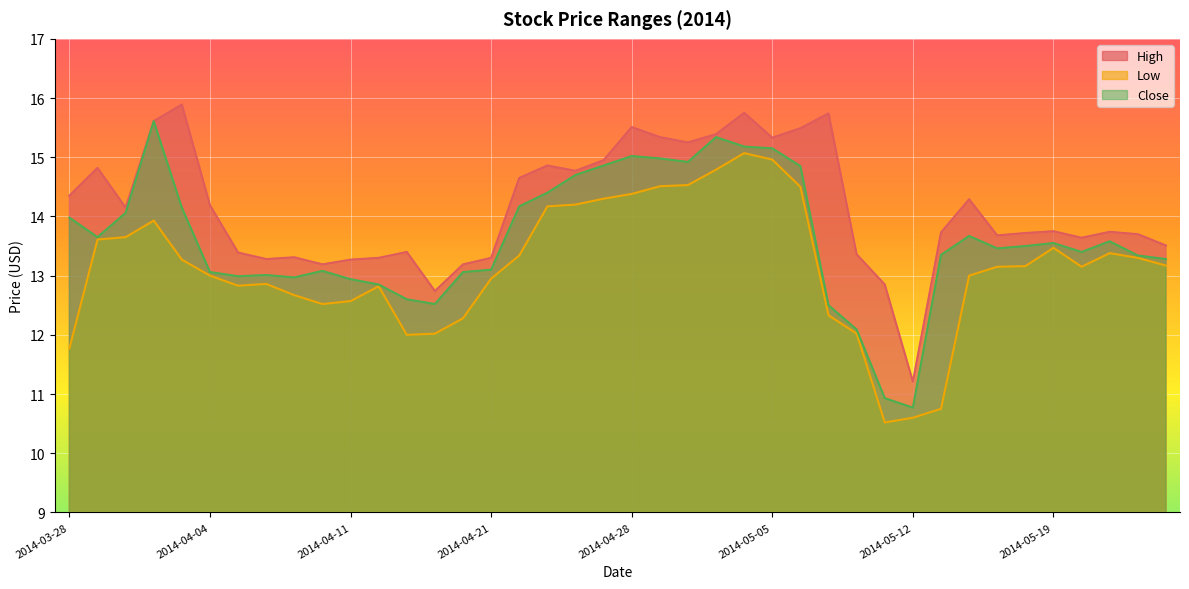

At how many categories does at least one series exceed 12?

39